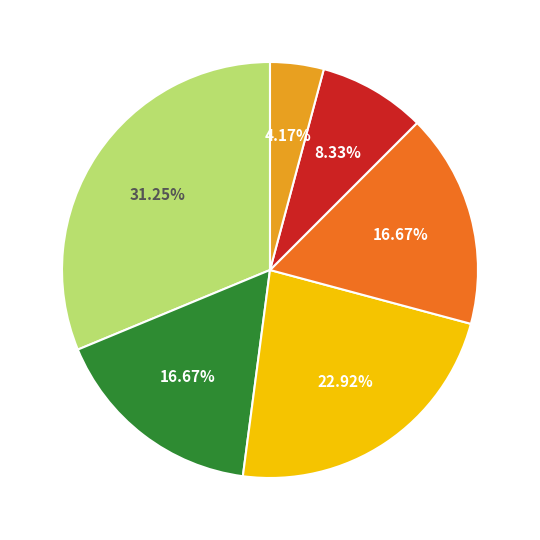

Is there any slice that represents more than half of the pie?

No